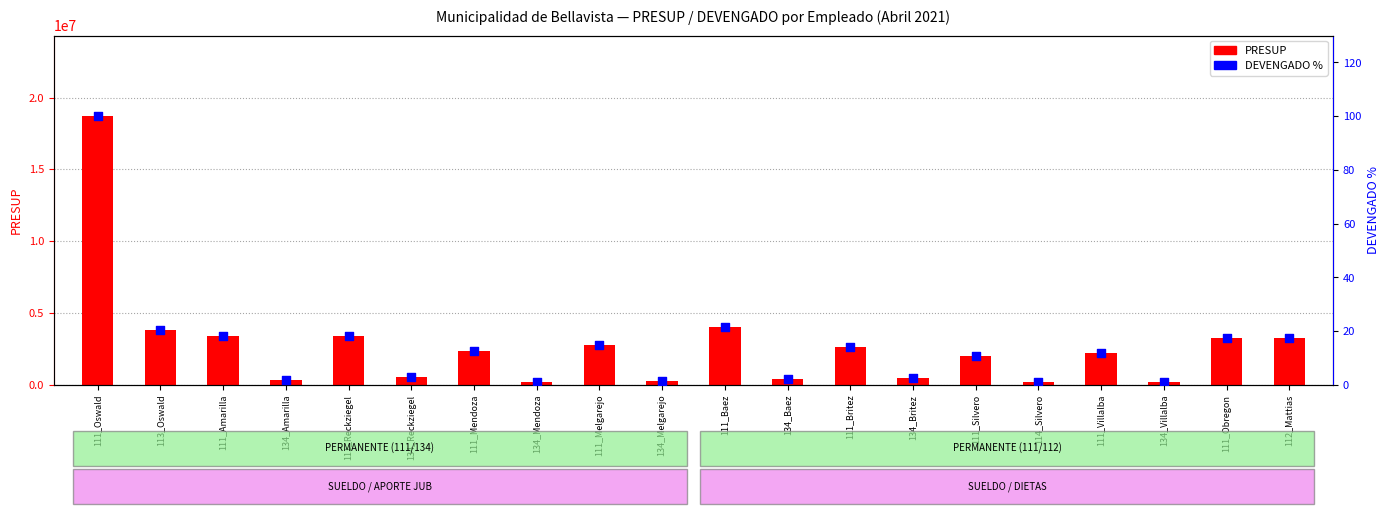

What are all the series names shown in the legend?

PRESUP, DEVENGADO %